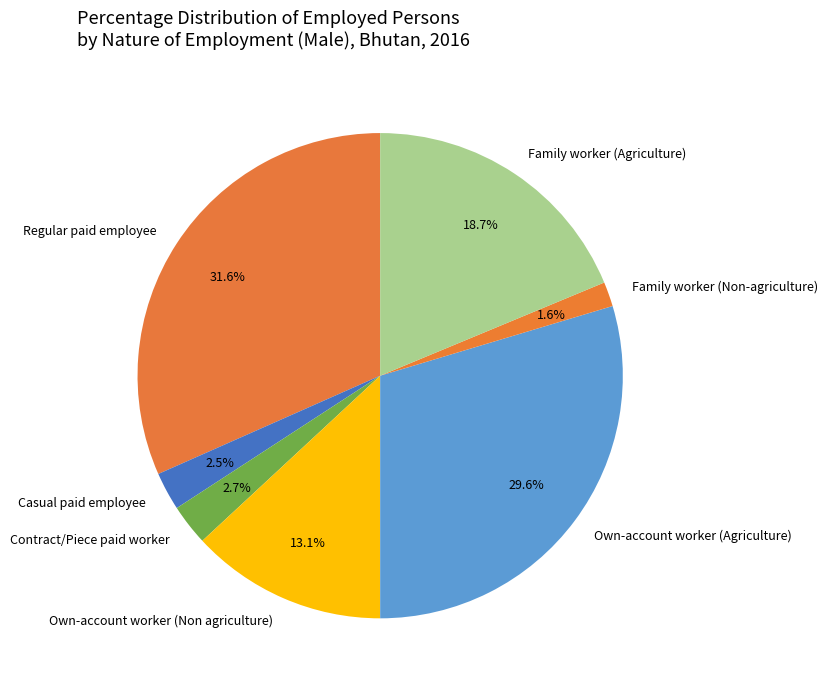

To the nearest percent, what is the difference between the Own-account worker (Non agriculture) and Contract/Piece paid worker slice percentages?

10%